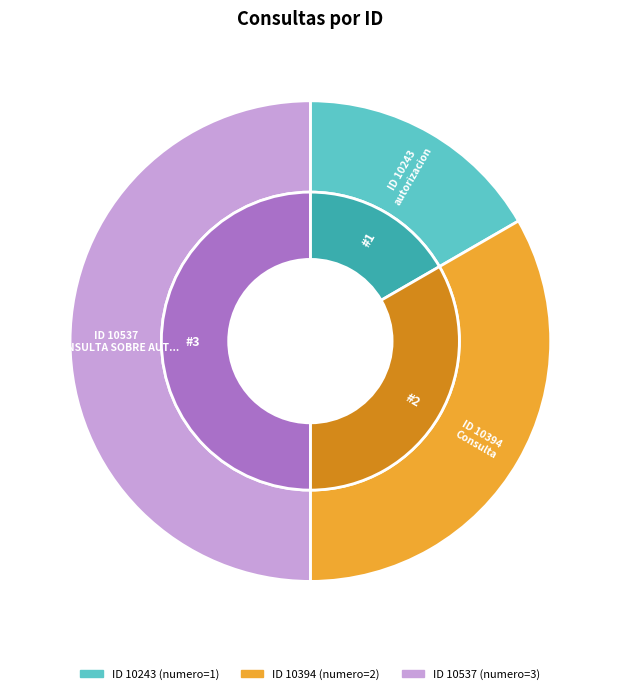

Rank the categories by value from highest to lowest.

10537, 10394, 10243